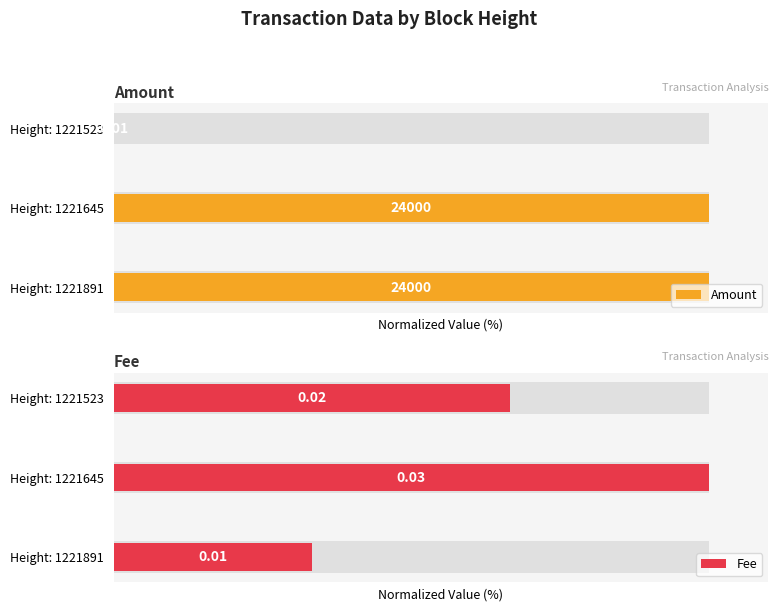

Which series has the largest total across all categories?

Amount